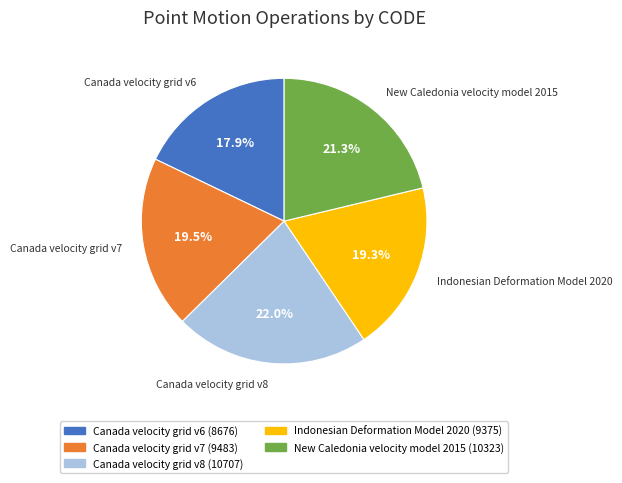

To the nearest percent, what is the combined percentage of New Caledonia velocity model 2015 and Indonesian Deformation Model 2020?

41%